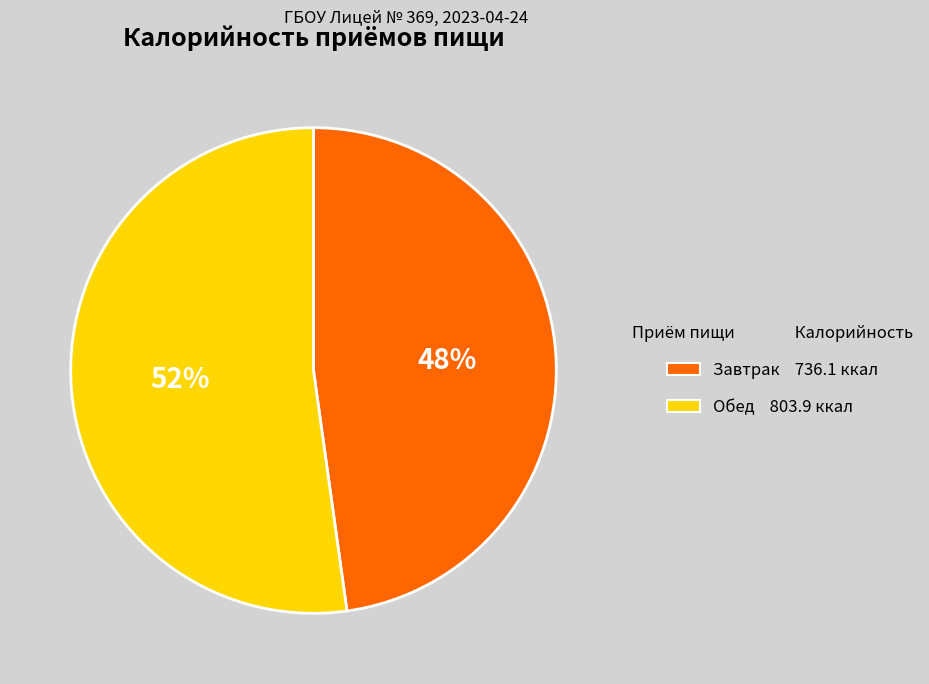

Which has a higher value, Завтрак or Обед?

Обед